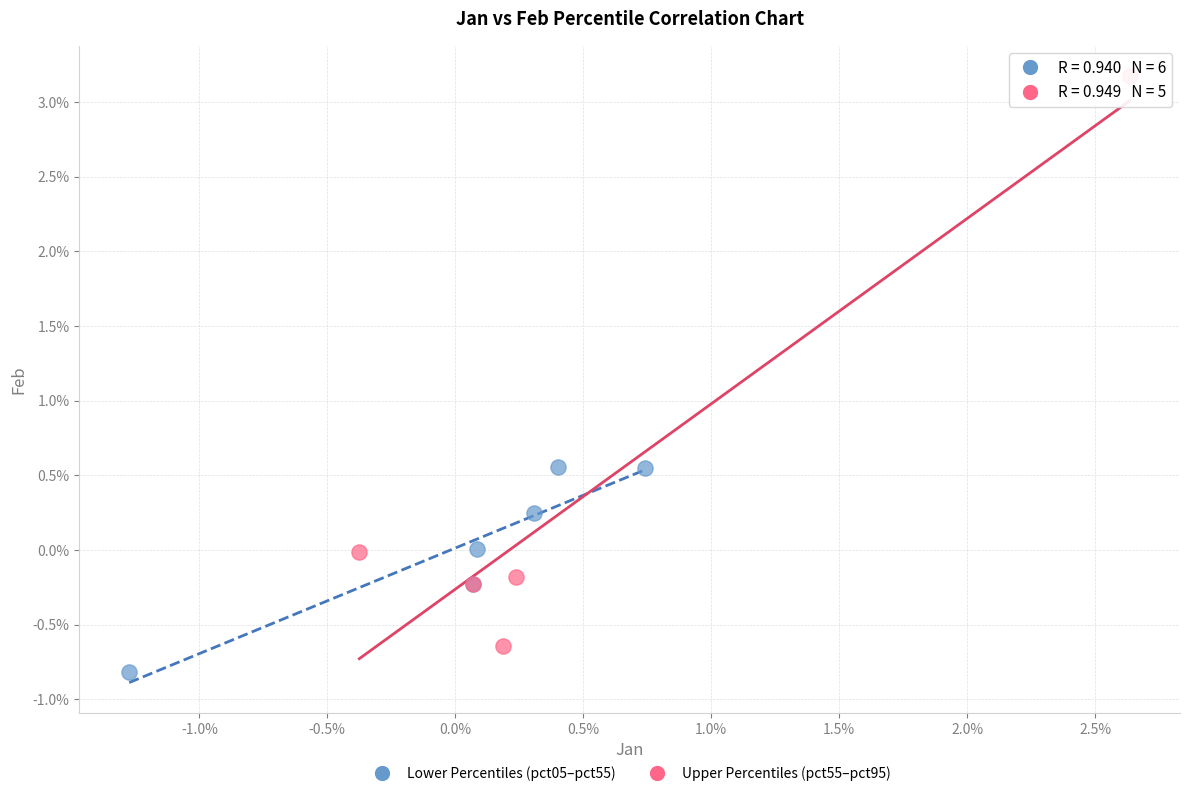

Which series reaches the minimum Y coordinate?

Lower Percentiles (pct05–pct55)